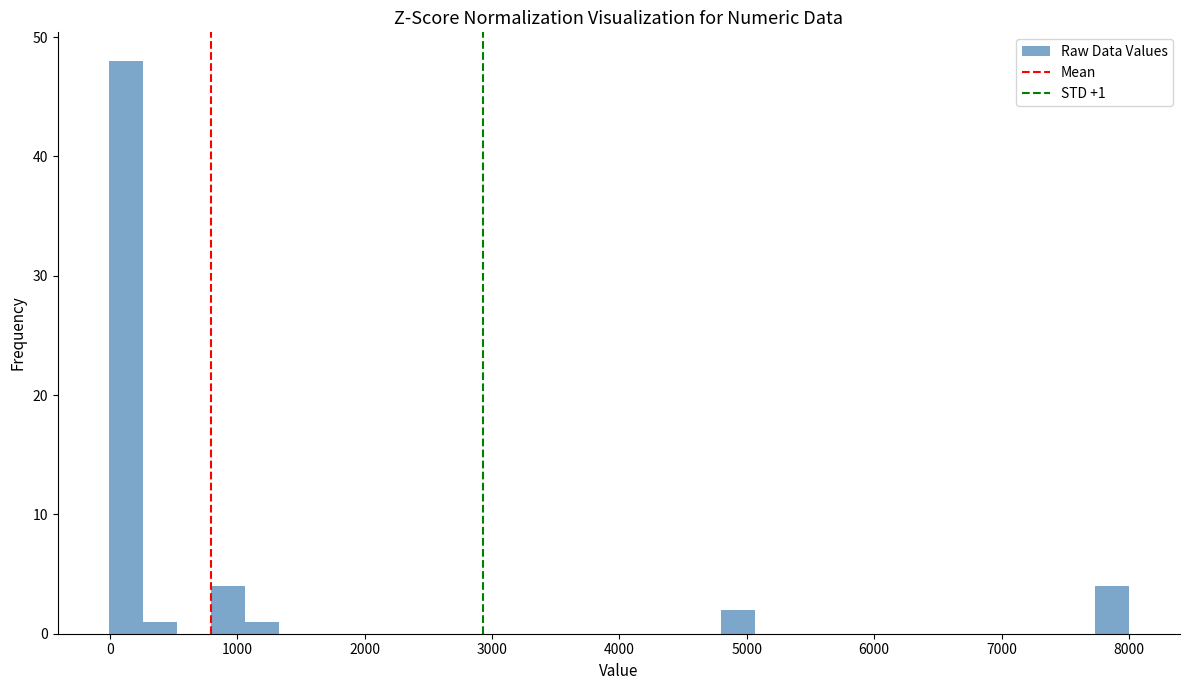

Around what value on the x-axis is the tallest bar? Give the approximate position of its centre, as read against the axis.

100